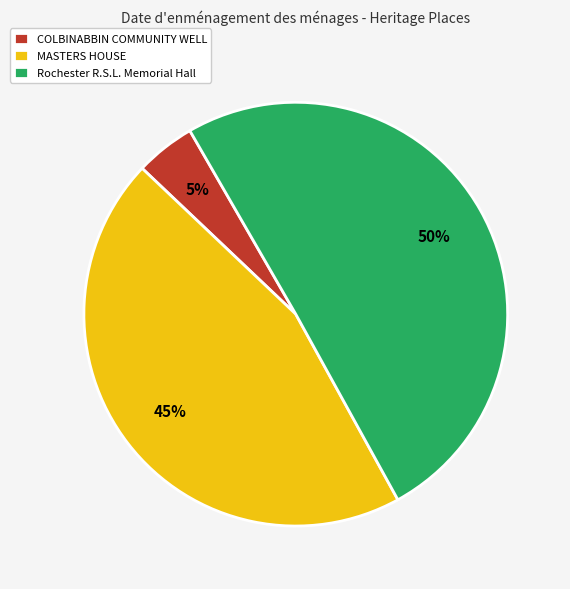

Which slice is the largest?

Rochester R.S.L. Memorial Hall